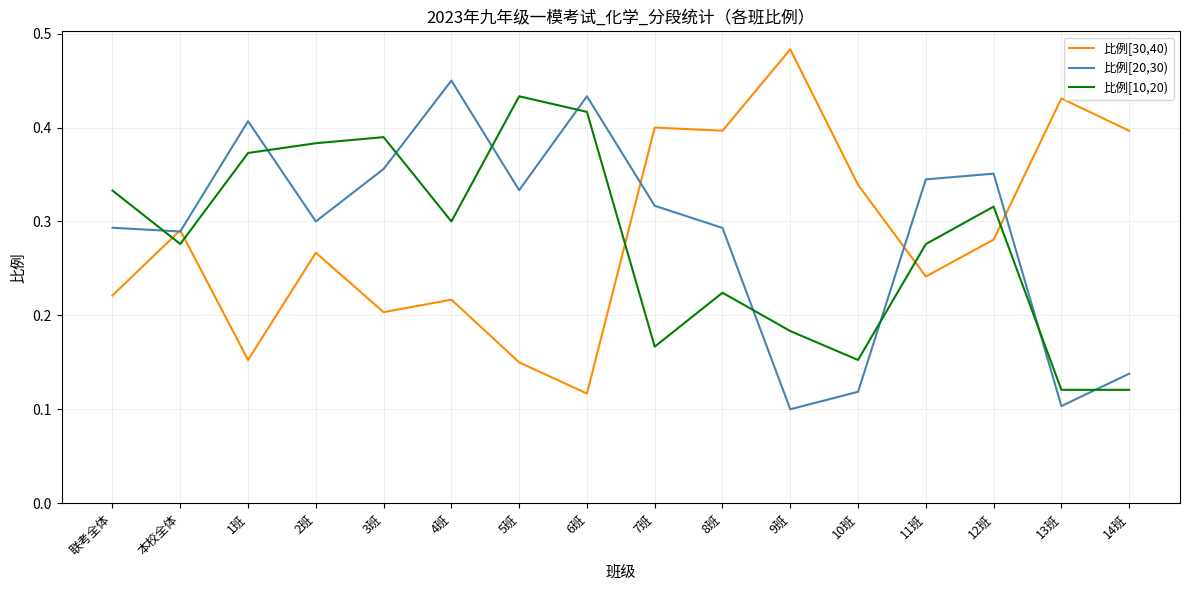

Where is 比例[30,40) nearest to the value 0?

6班